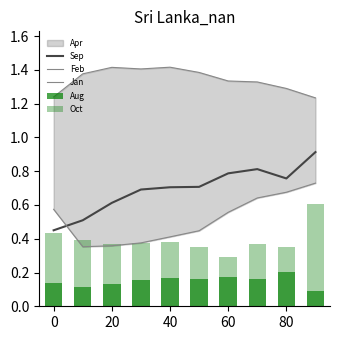

What is the maximum value for Sep?

0.9